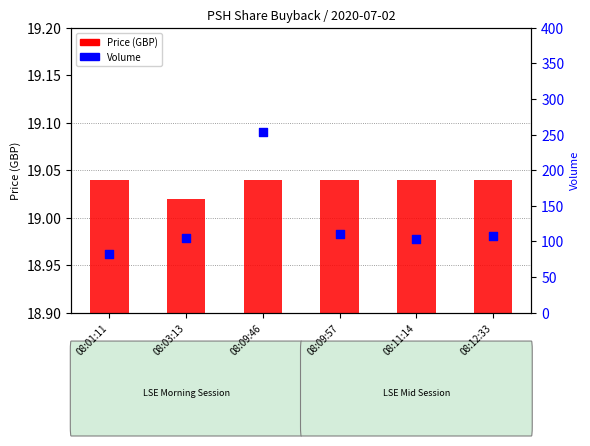

Between 08:09:57 and 08:03:13, which is larger?

08:09:57